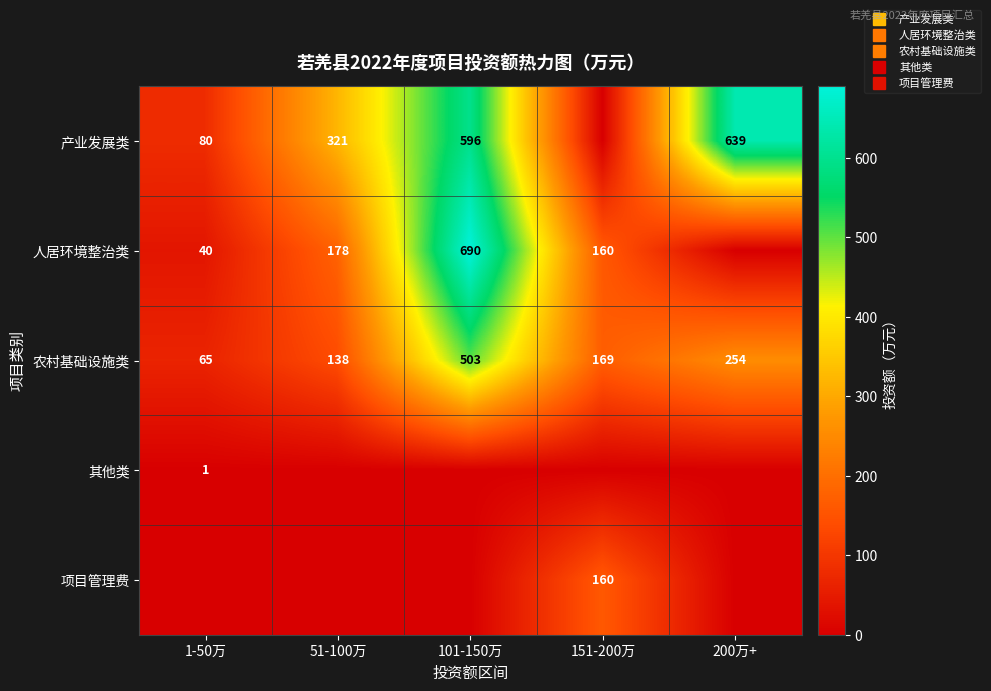

What is the spread (max minus min) of values at 1-50万?

80.0